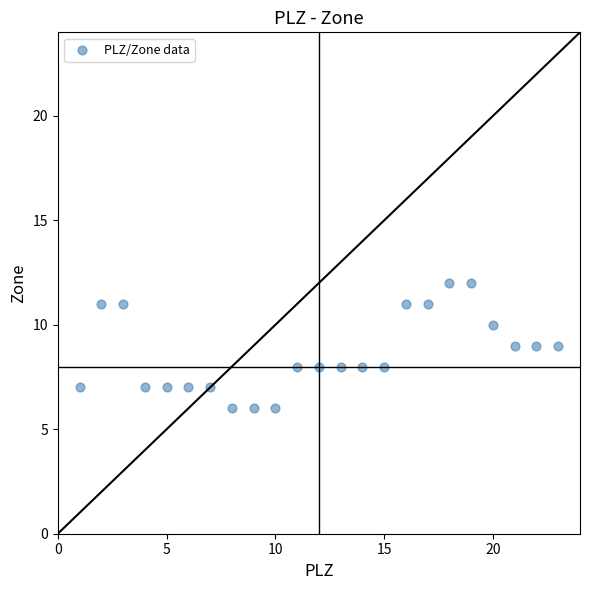

What is the range of Y values (max minus min)?

6